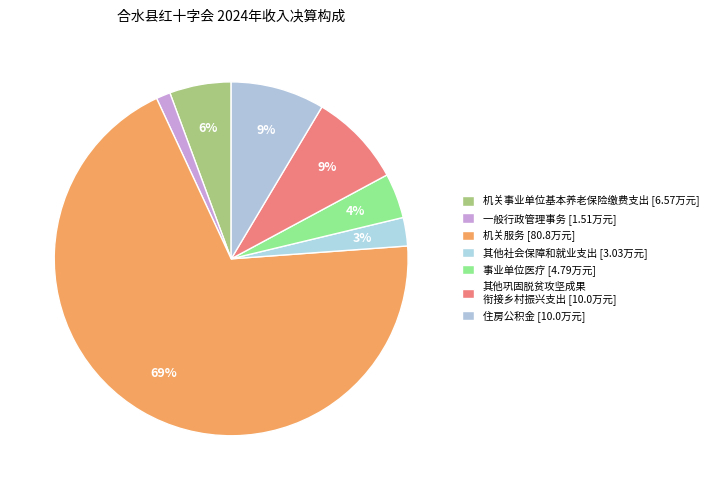

Count the number of slices in the pie.

7